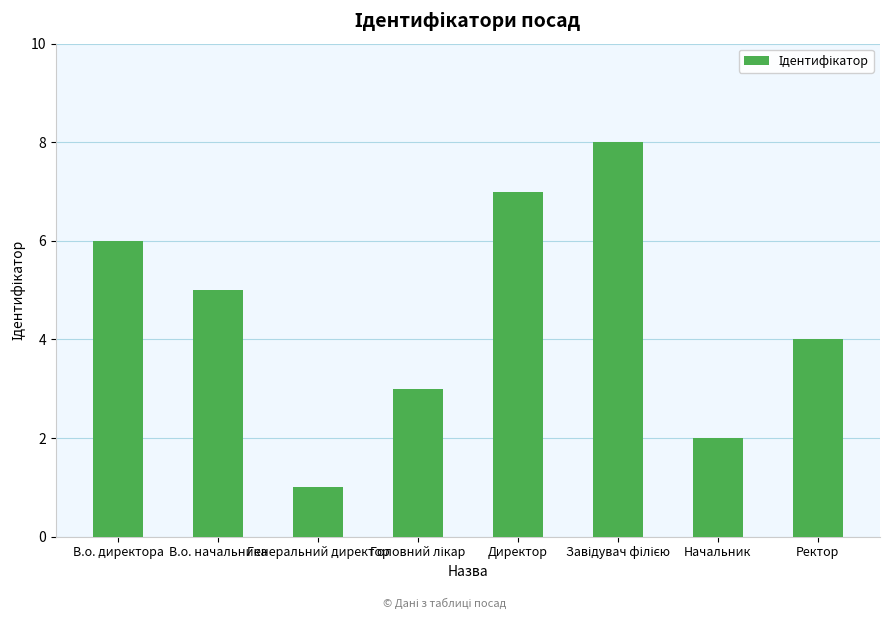

The chart shows a value of 7 at Директор. True or false?

True